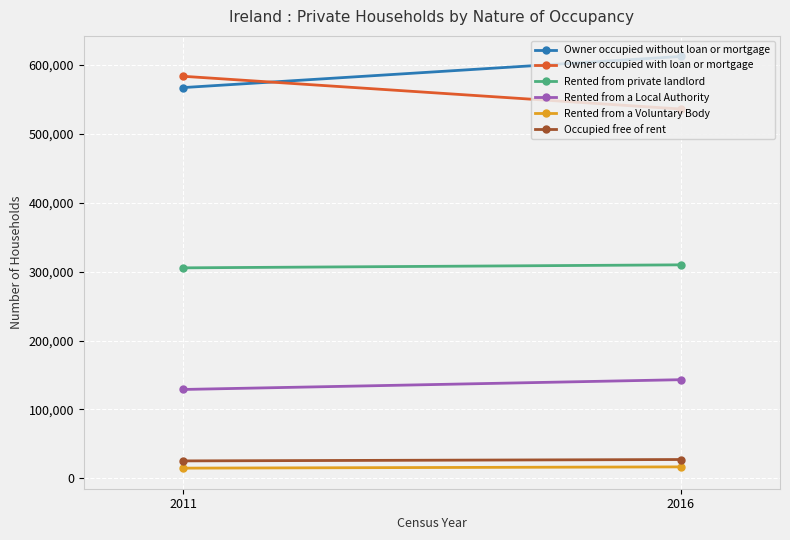

Reading left to right, transcribe all the data shown in this chart.

Owner occupied without loan or mortgage: 2011=566776	2016=611877
Owner occupied with loan or mortgage: 2011=583148	2016=535675
Rented from private landlord: 2011=305377	2016=309728
Rented from a Local Authority: 2011=129033	2016=143178
Rented from a Voluntary Body: 2011=14942	2016=16765
Occupied free of rent: 2011=25436	2016=27440